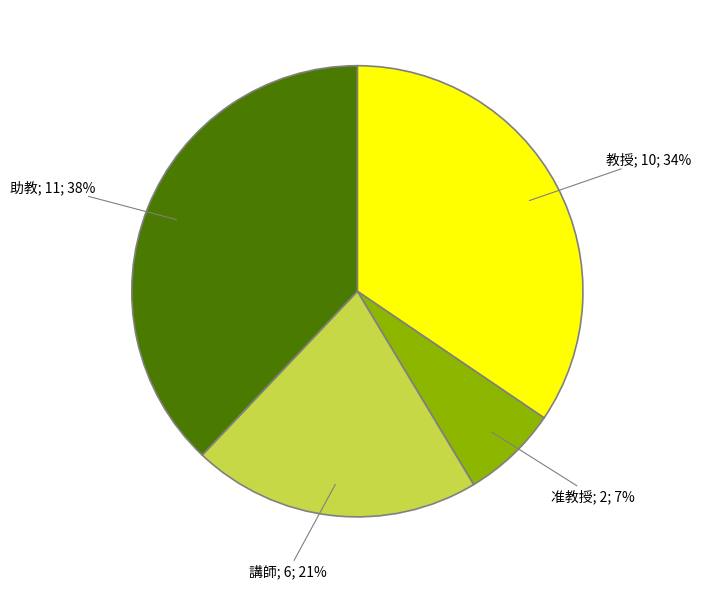

To the nearest percent, what is the average slice percentage?

25%